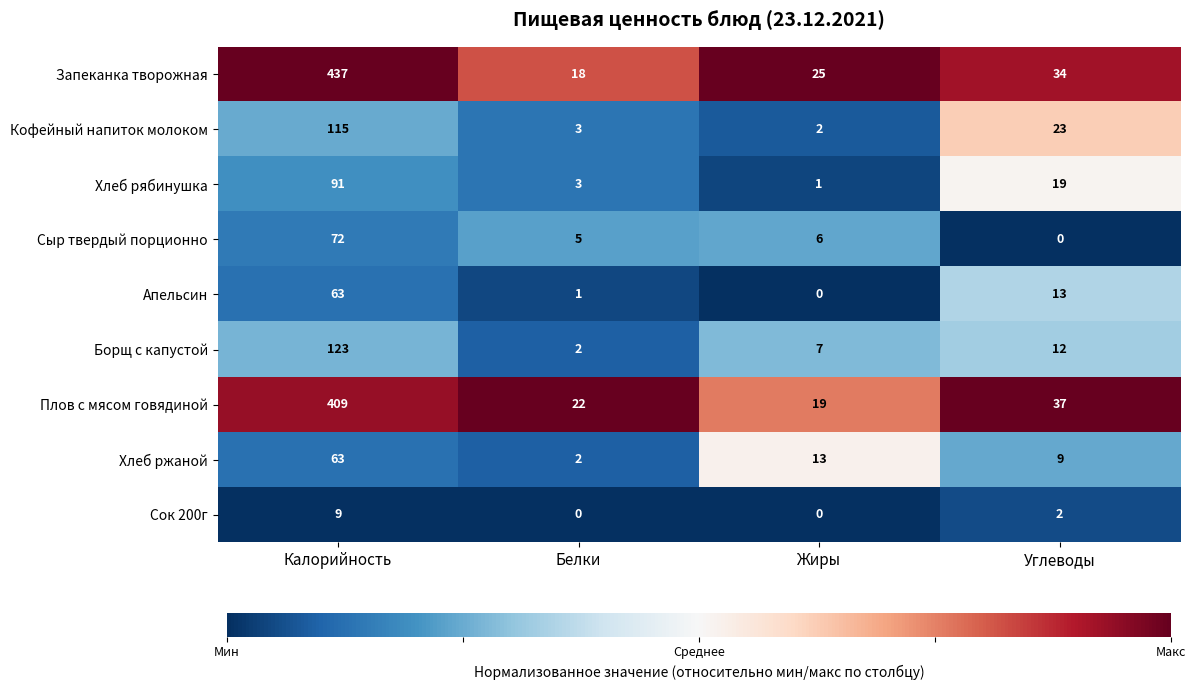

Which label corresponds to the largest value in the chart?

Калорийность